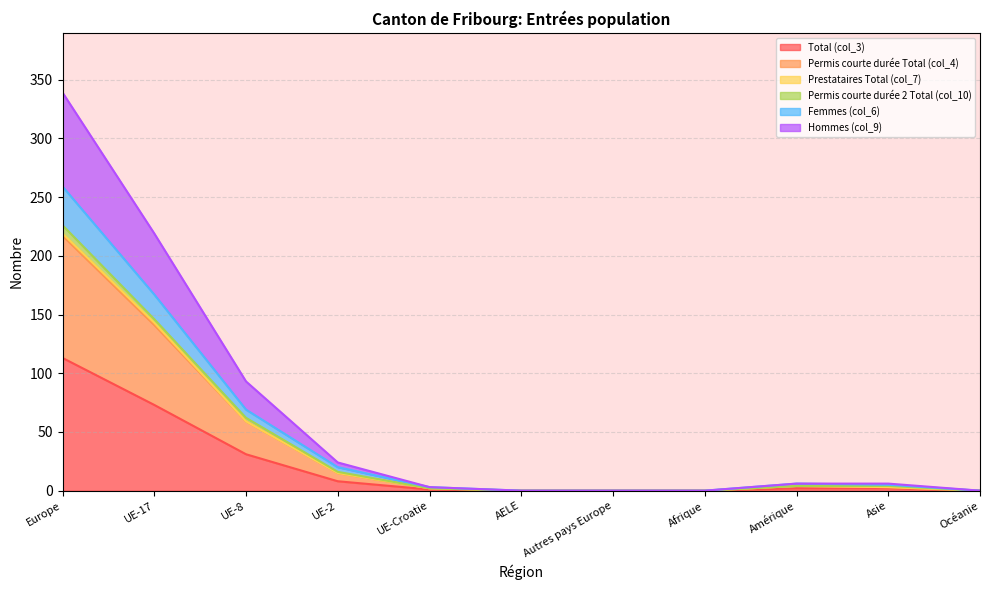

True or false: Total (col_3) and Permis courte durée Total (col_4) intersect in this chart.

False